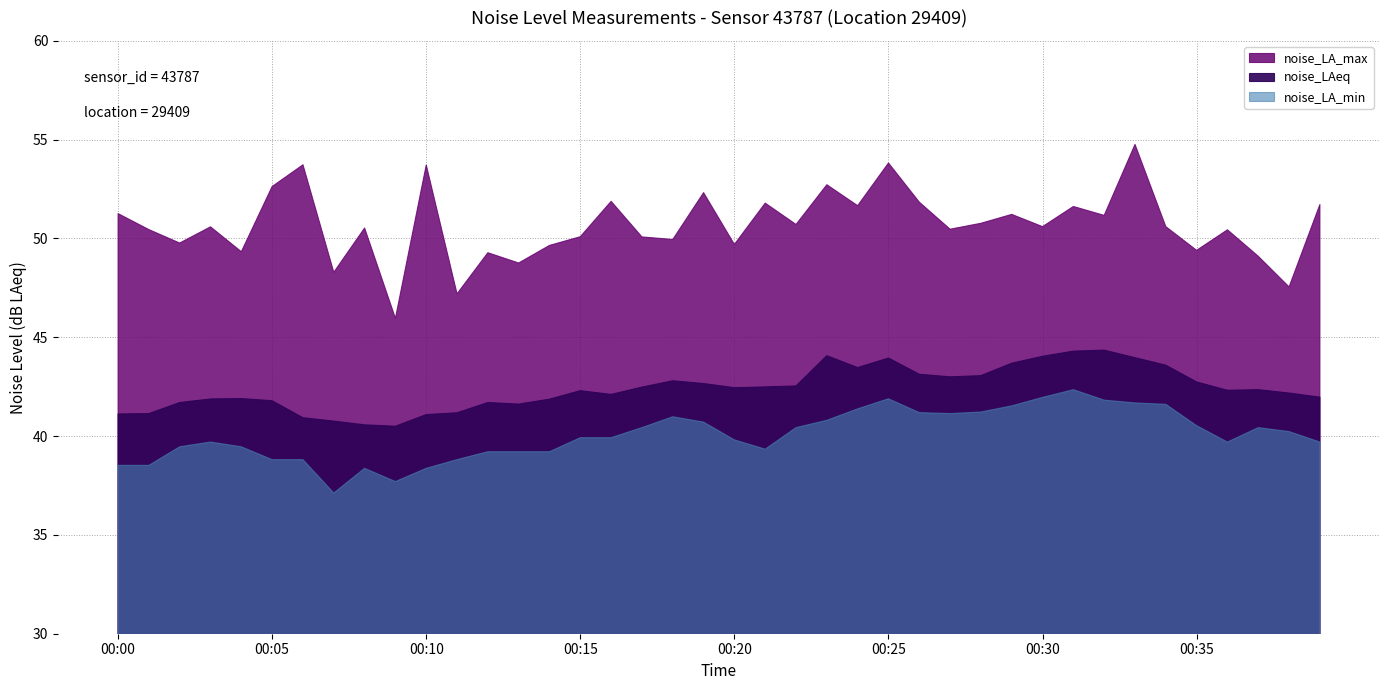

True or false: noise_LA_min and noise_LA_max cross at least once.

False